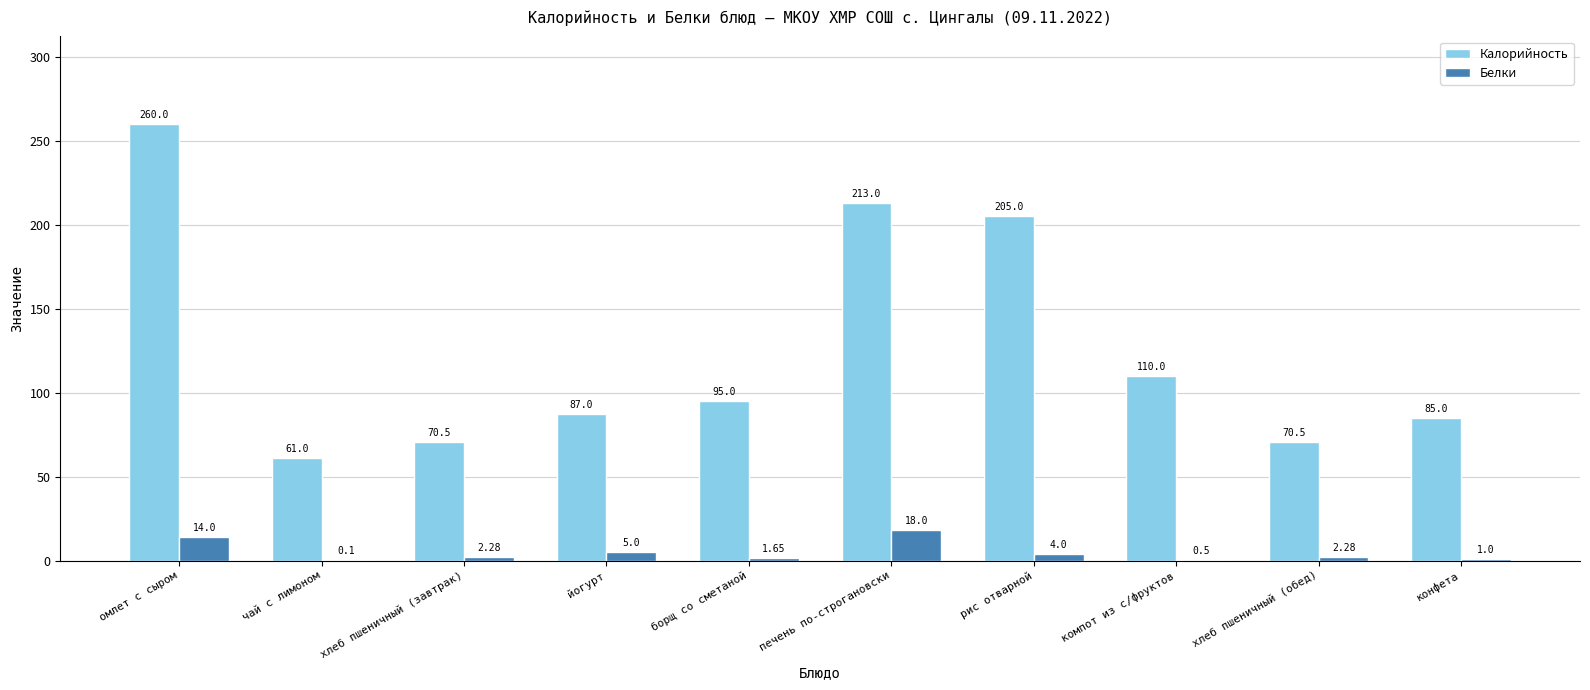

Which series has the largest range (max minus min)?

Калорийность